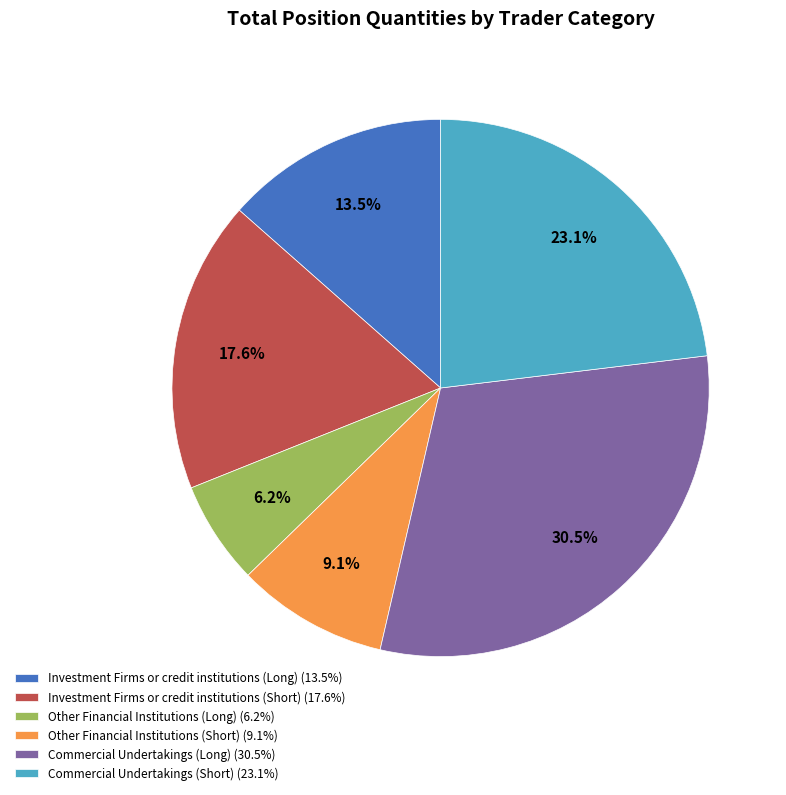

Approximately how many times larger is the value at Other Financial Institutions (Long) (6.2%) compared to Investment Firms or credit institutions (Short) (17.6%)?

0.4